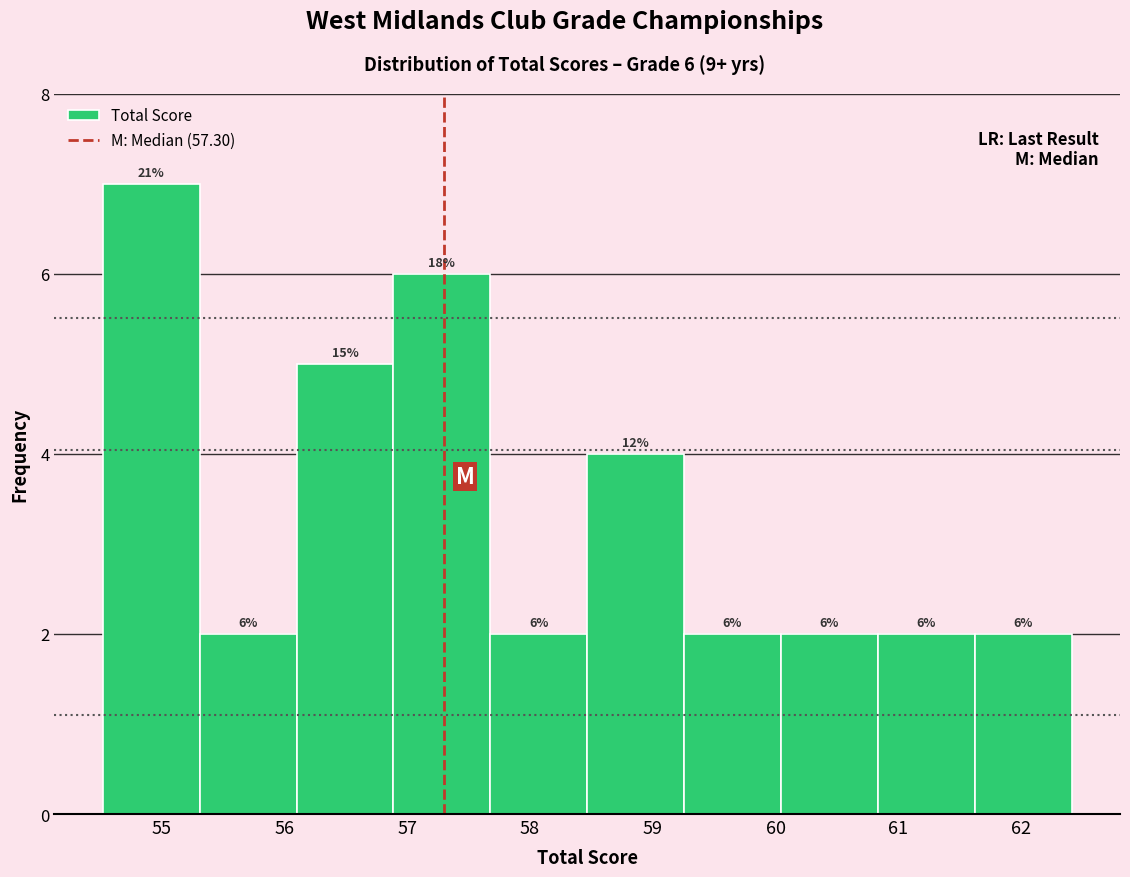

Over which range of the x-axis is the bar tallest?

54.5 to 55.3